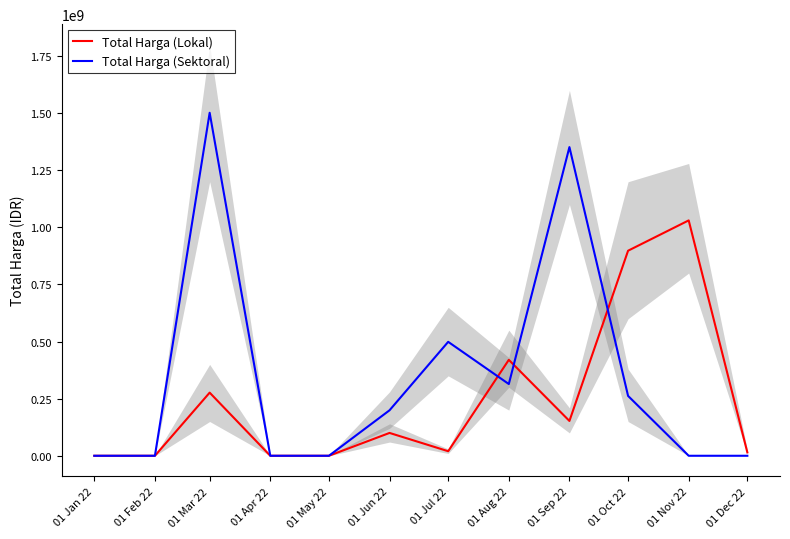

What position from the right is 01 Mar 22?

10